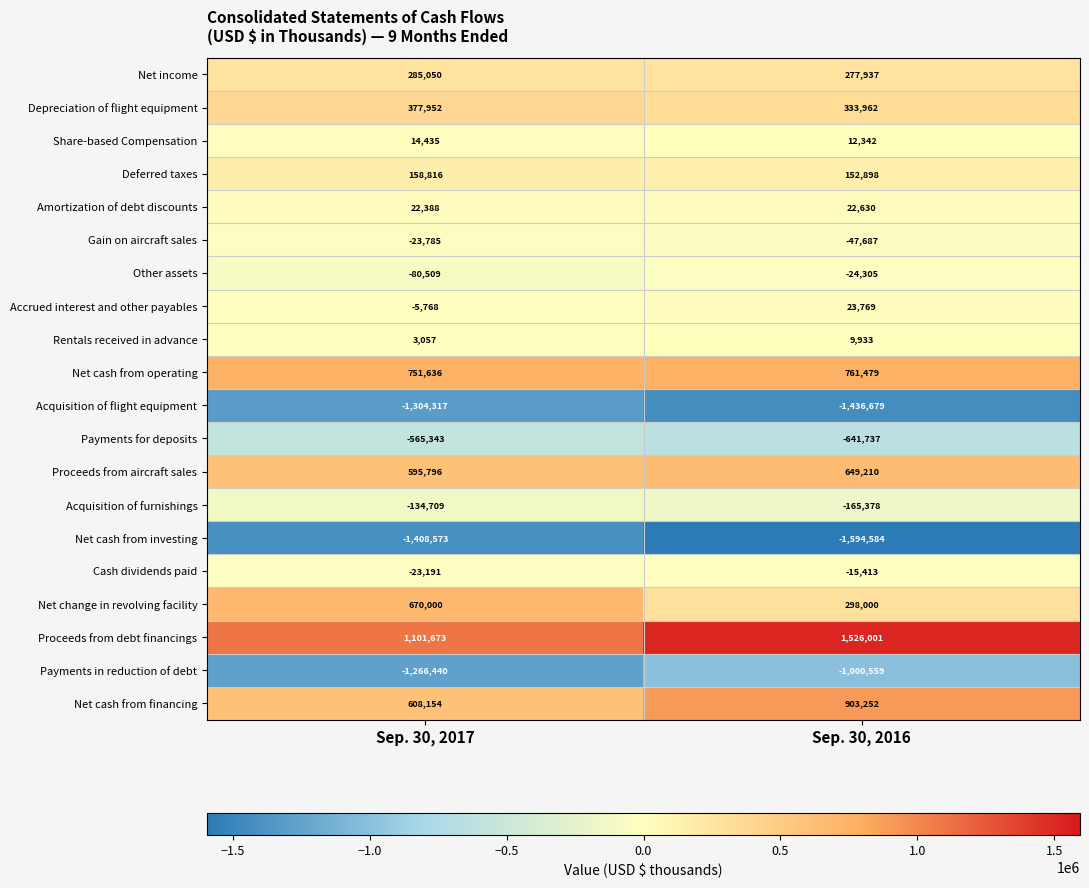

What is the total value across all series at Sep. 30, 2016?

45071